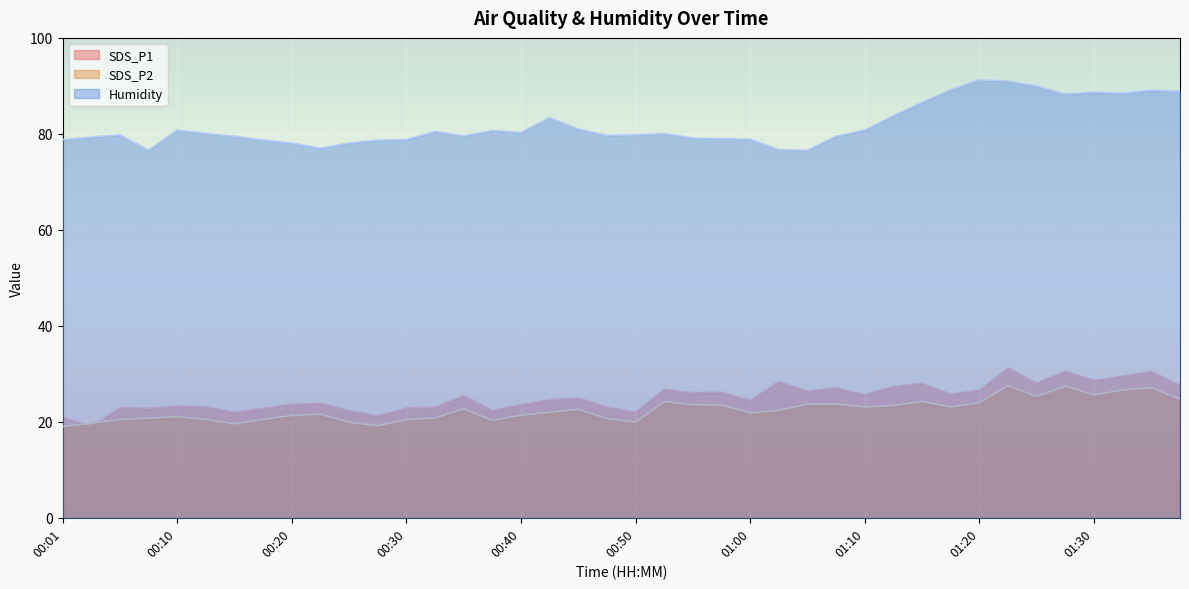

At which label is Humidity closest to 83?

00:42